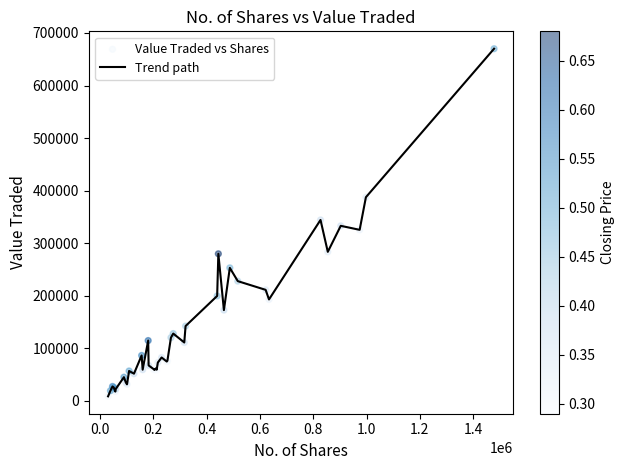

What is the maximum value shown in the chart?

670018